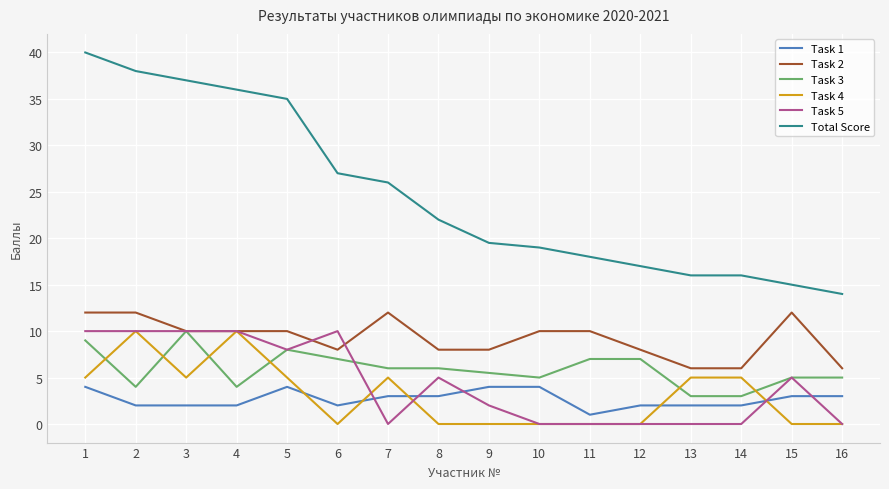

Which series has the largest range (max minus min)?

Total Score